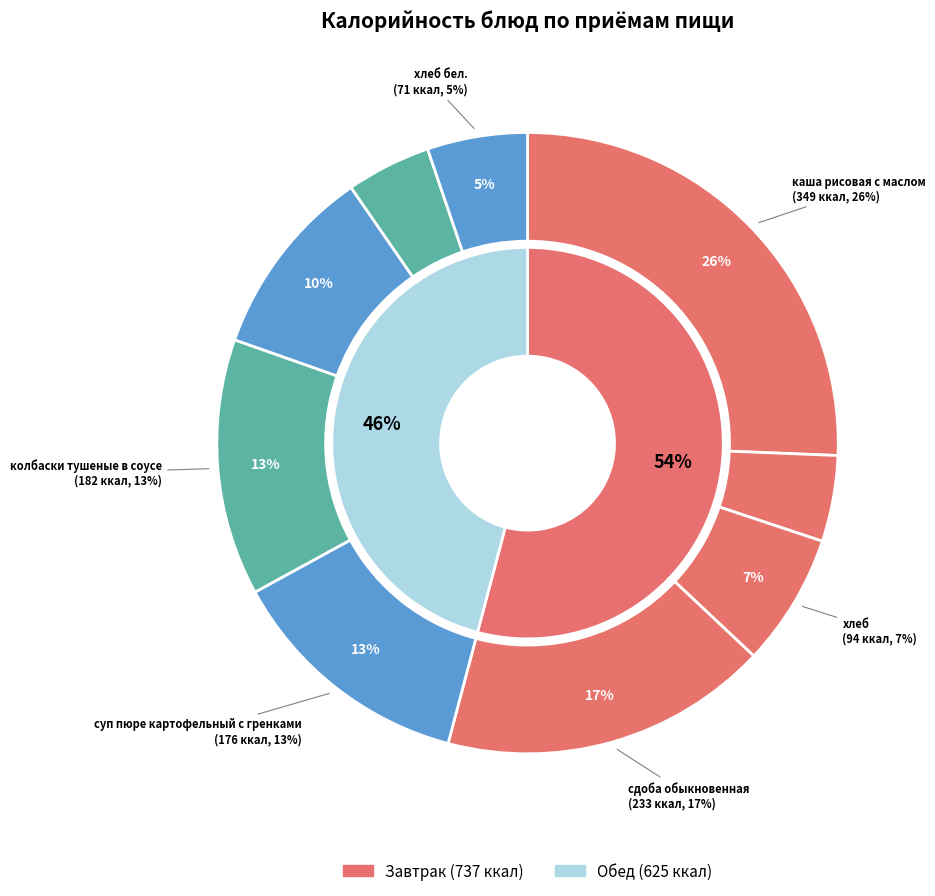

Does хлеб account for over 50% of the chart?

No